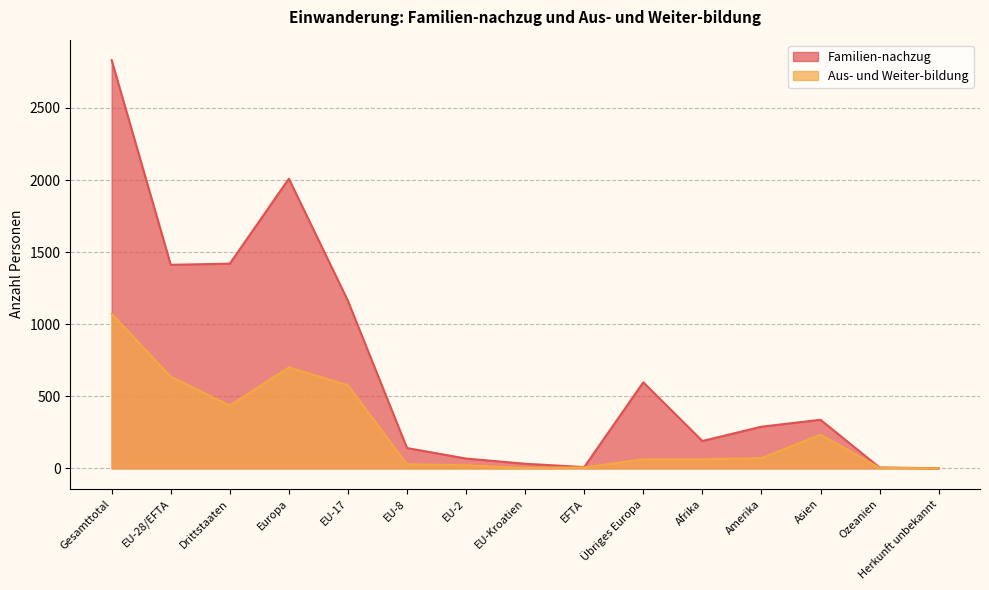

What is the label of the 12th point from the left?

Amerika